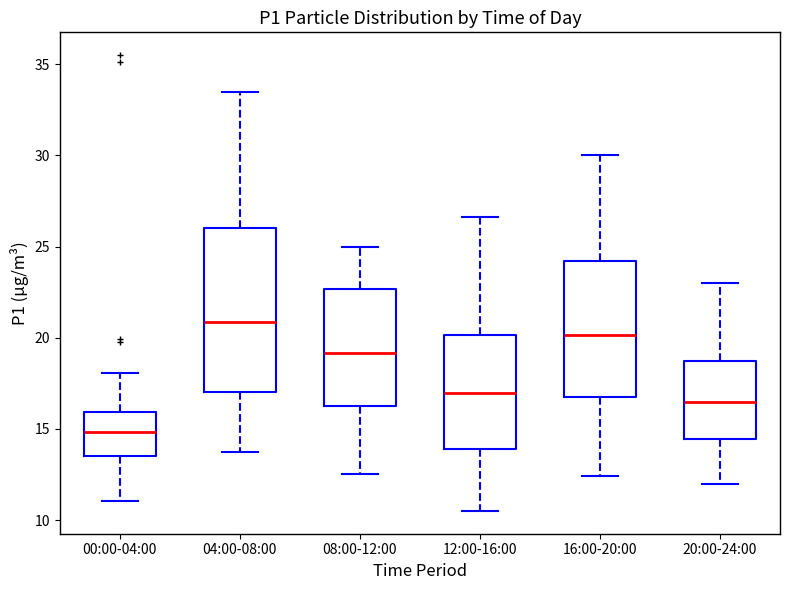

Which box is the tallest, from its lower edge to its upper edge?

04:00-08:00